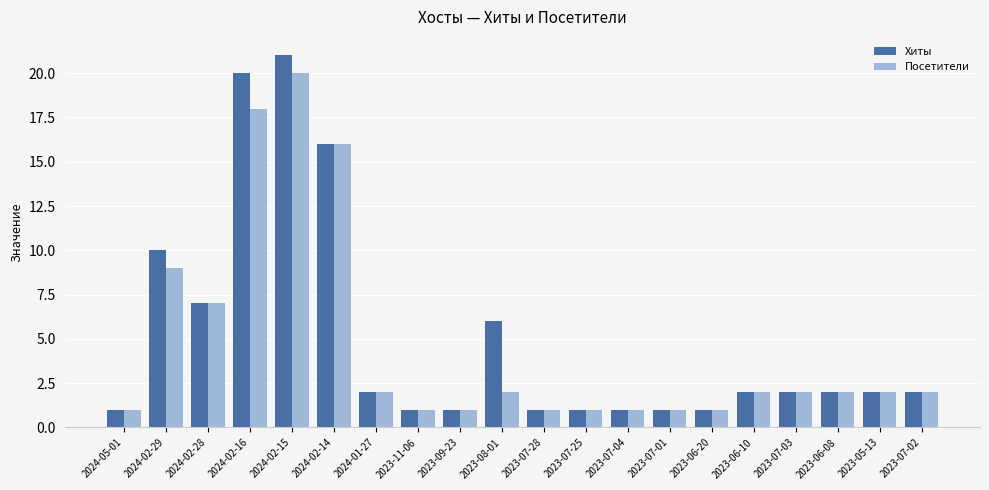

What is the label of the 9th bar from the right?

2023-07-25